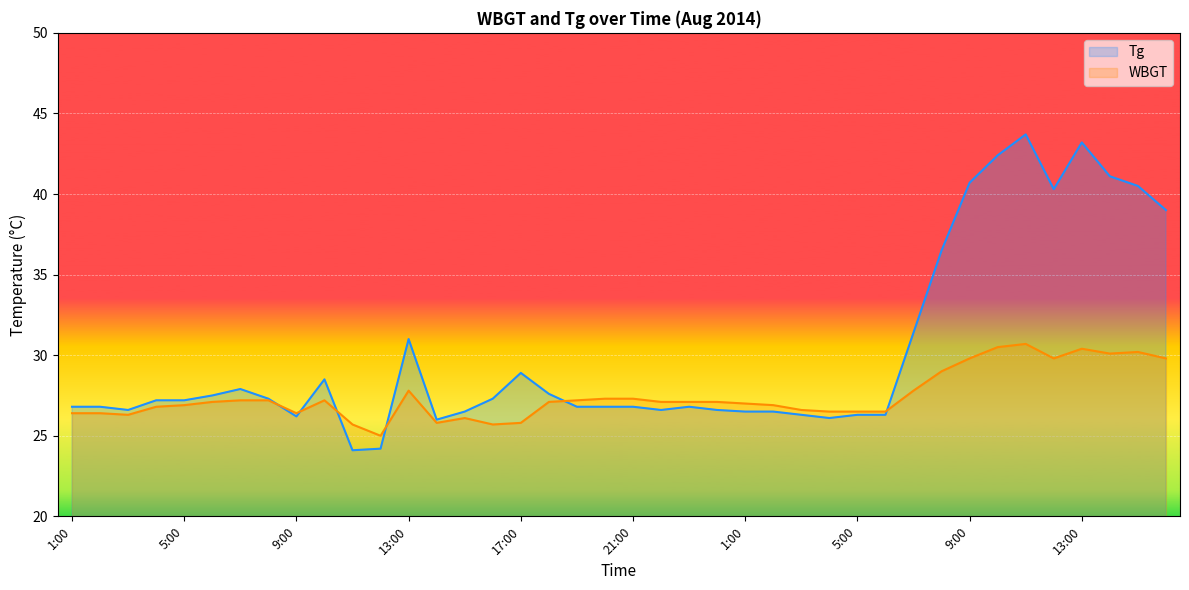

Between 5:00 and 32, which series saw the biggest shift?

Tg